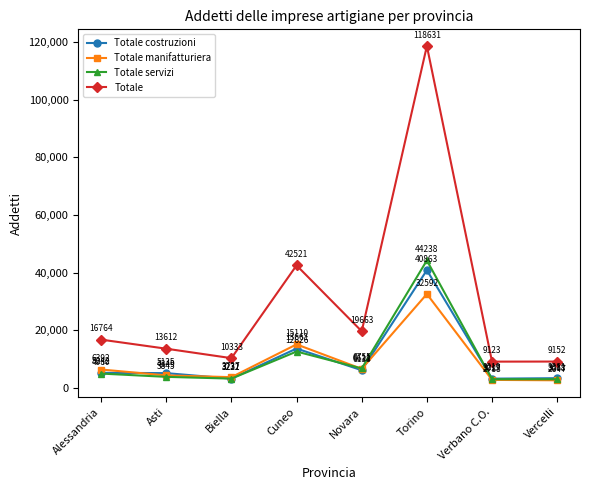

Where is the first local minimum for Totale?

Biella